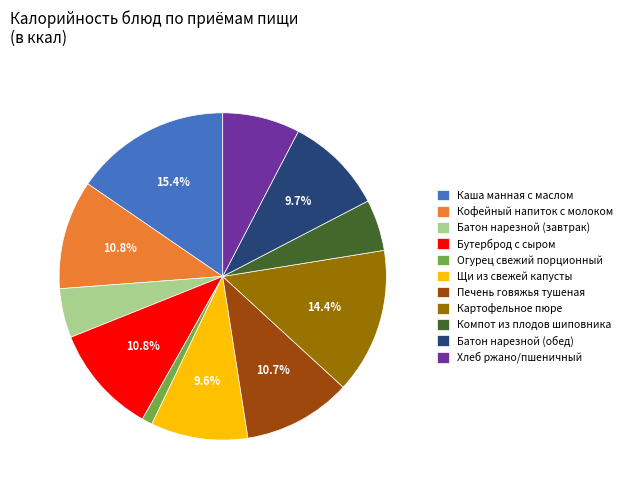

Which category has the biggest portion of the pie?

Каша манная с маслом